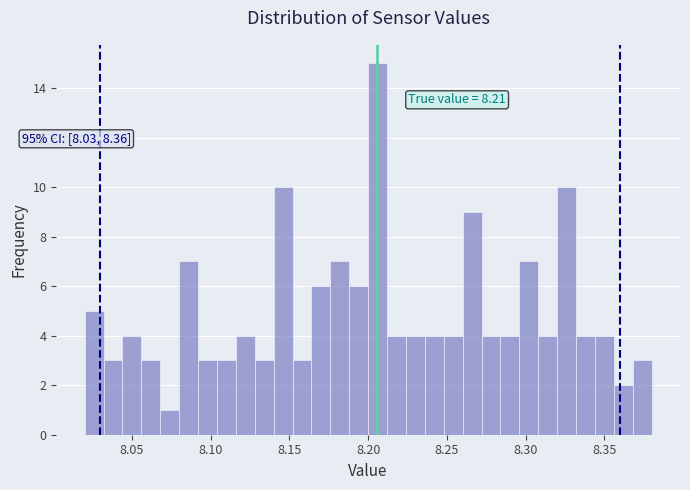

Read against the x-axis, roughly where is the centre of the tallest bar?

8.205